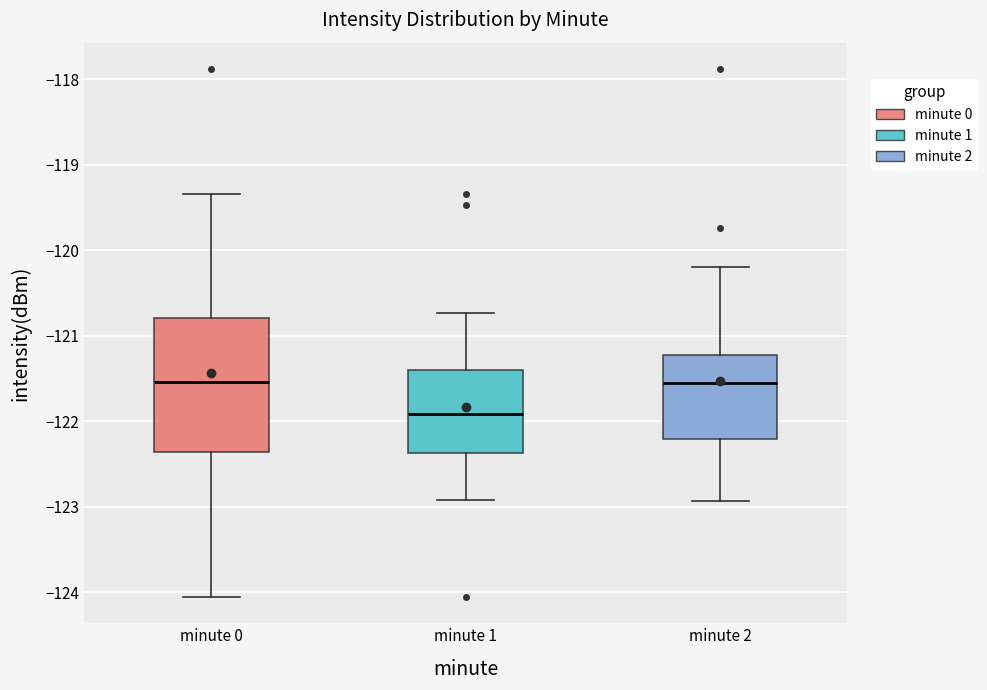

Which box's median line is the lowest?

minute 1